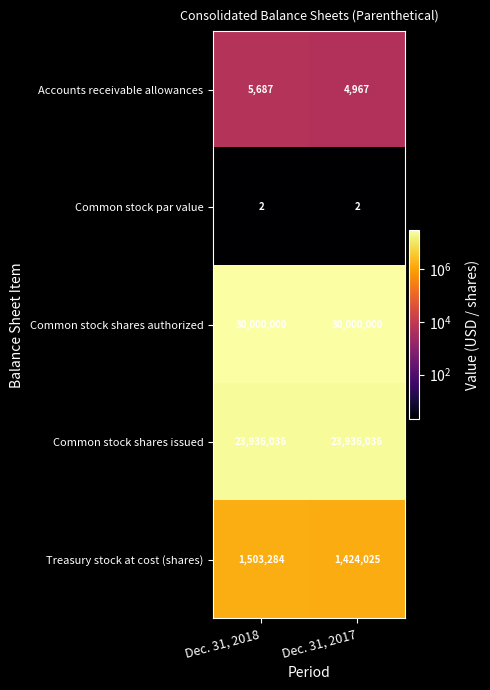

At which category is the sum across all series the highest?

Dec. 31, 2018